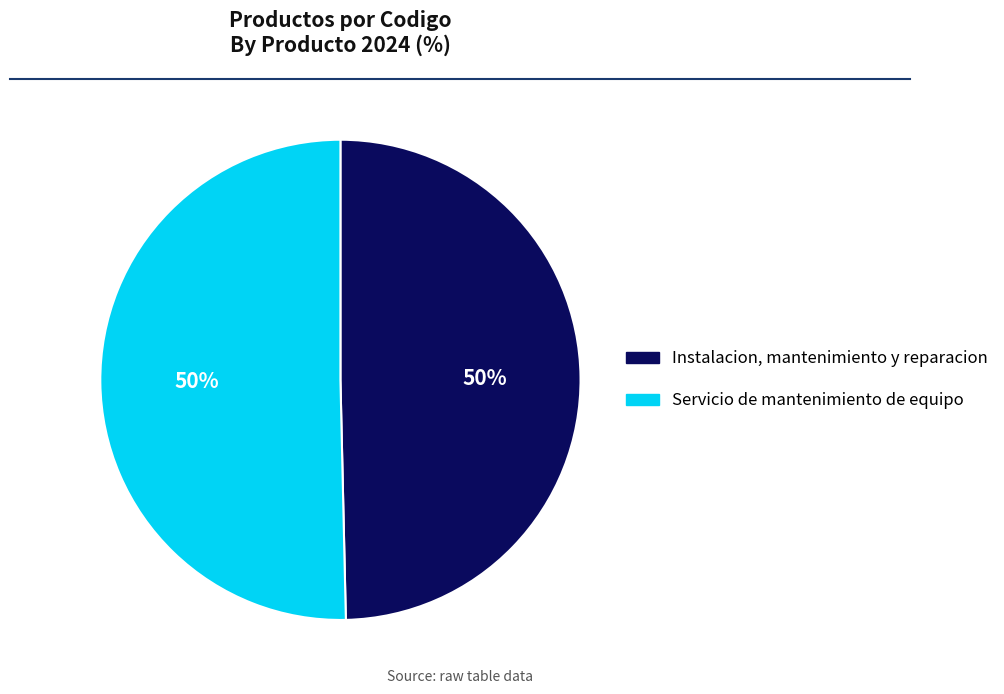

Combined, do Instalacion, mantenimiento y reparacion and Servicio de mantenimiento de equipo account for over 50%?

Yes